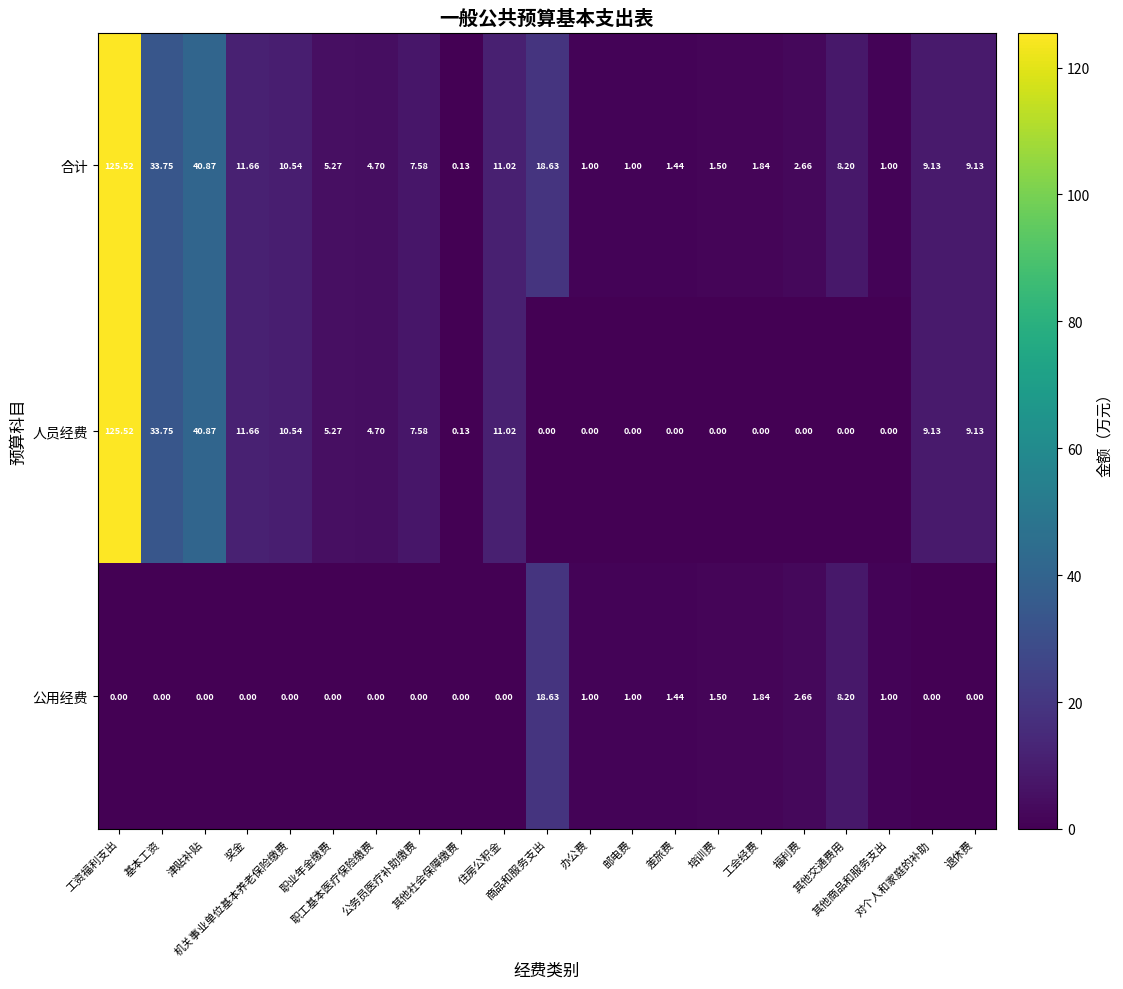

Which series has the largest total across all categories?

合计